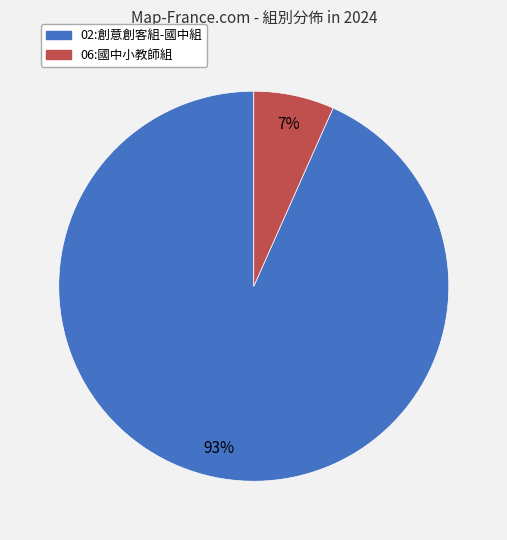

Is there a majority slice in this chart?

Yes